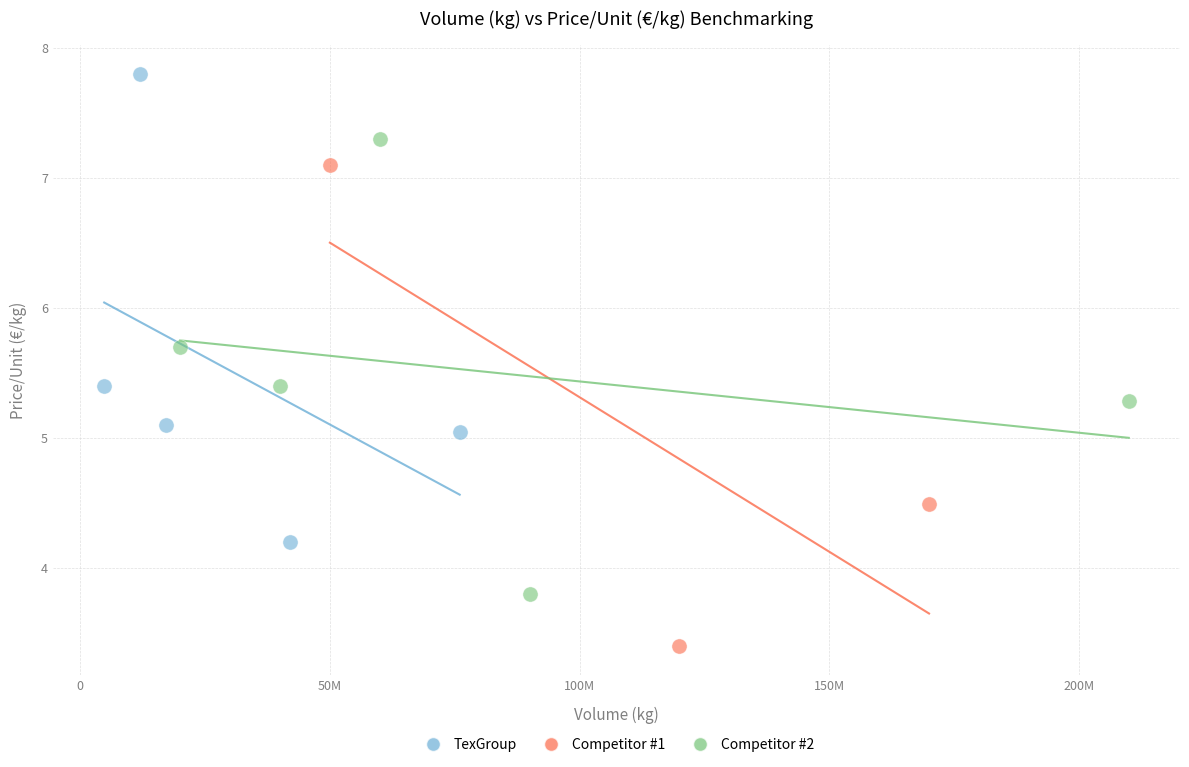

Which series has the widest spread of Y values?

Competitor #1